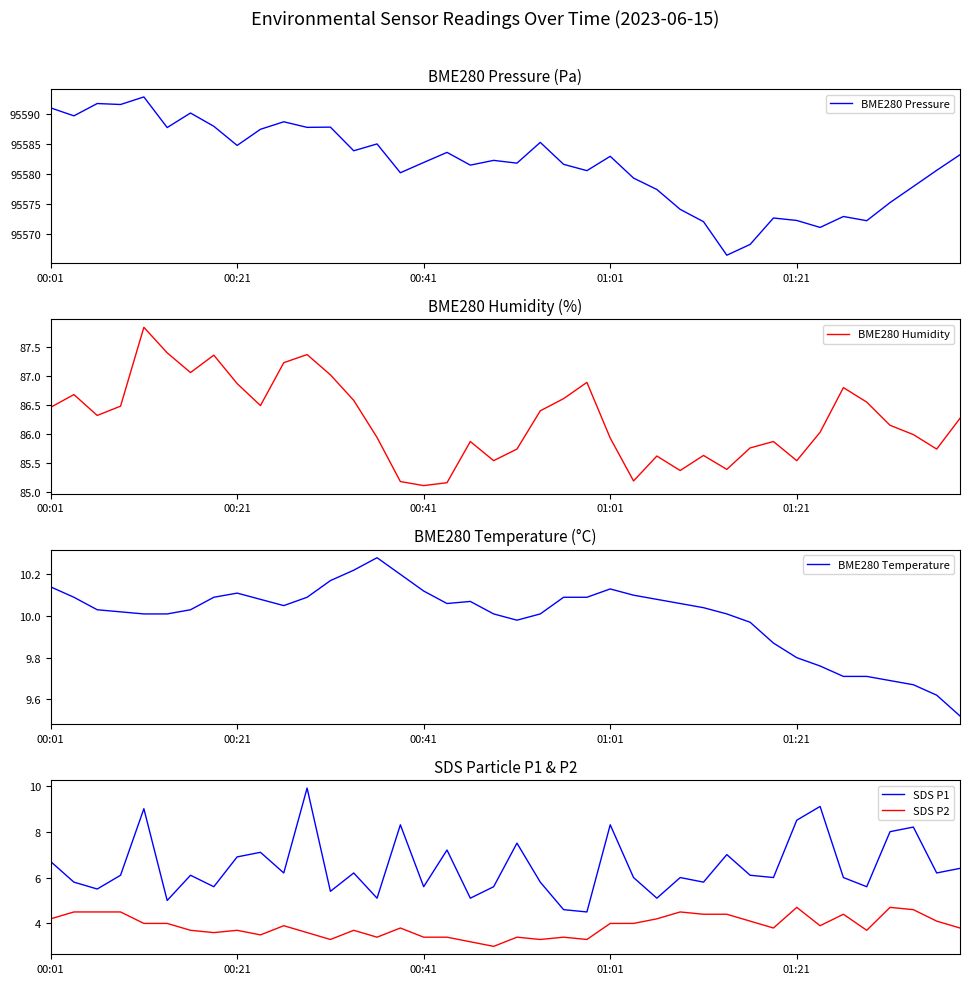

True or false: SDS P2 has more than 1 points higher than both neighbors.

True